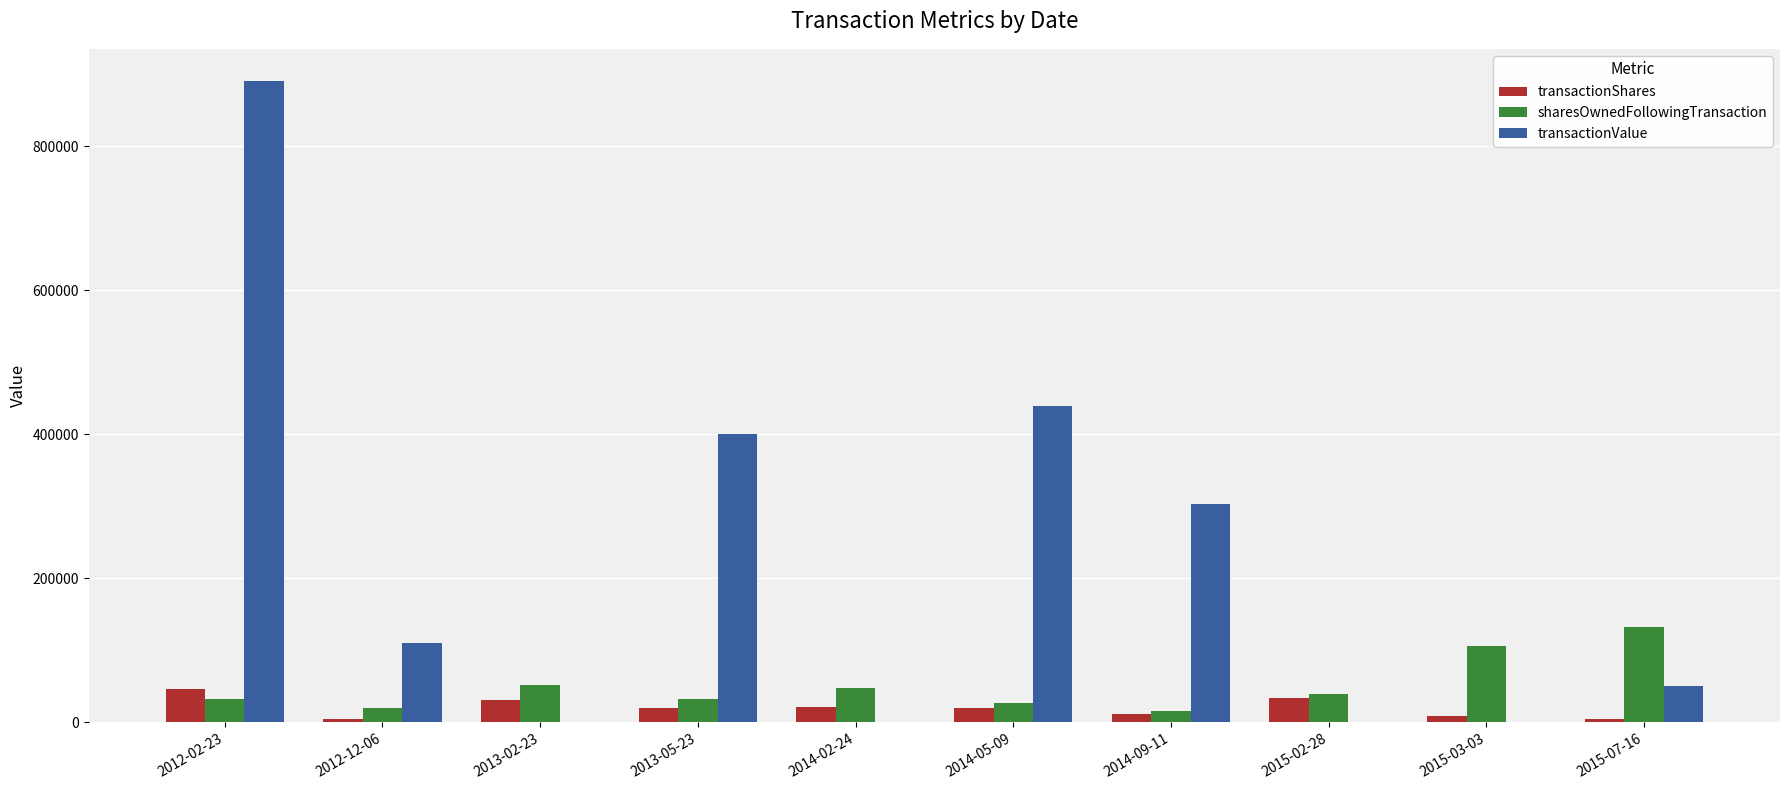

Does the chart contain stacked bars?

No